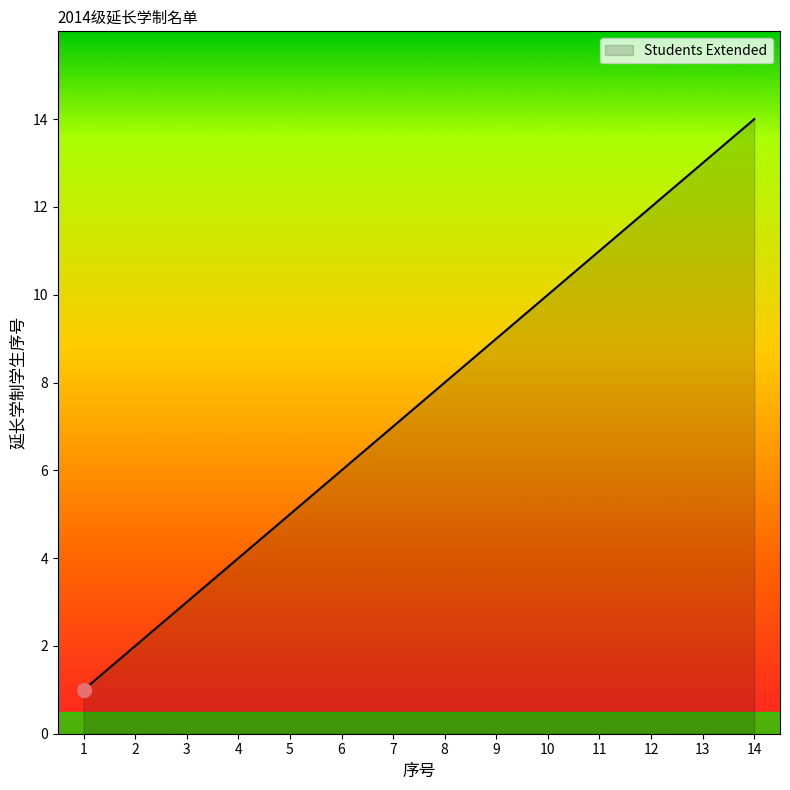

What is the difference between the maximum and minimum values?

13.0